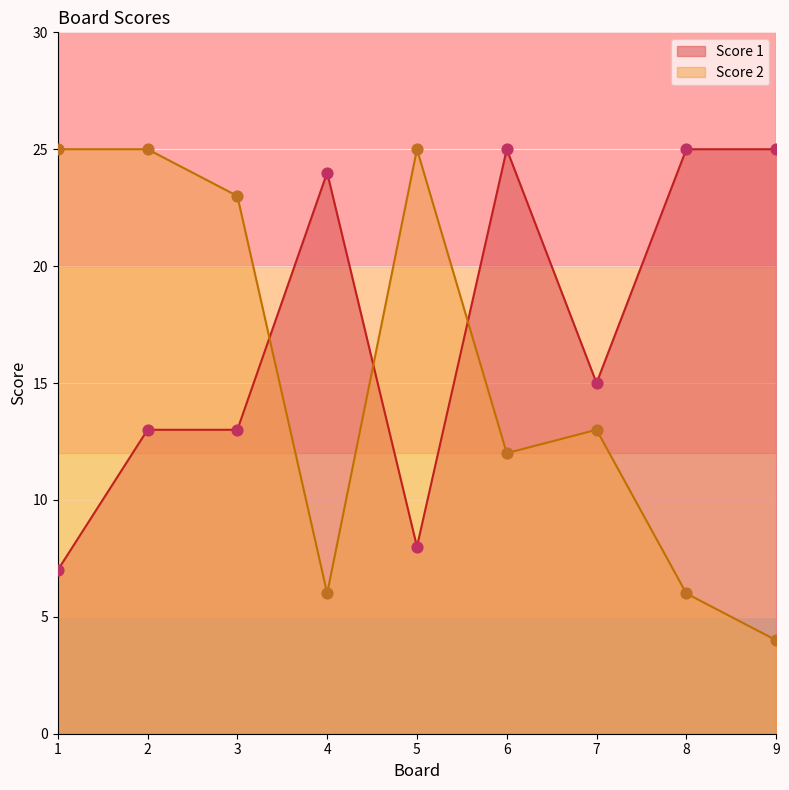

Which series has the largest total across all categories?

Score 1